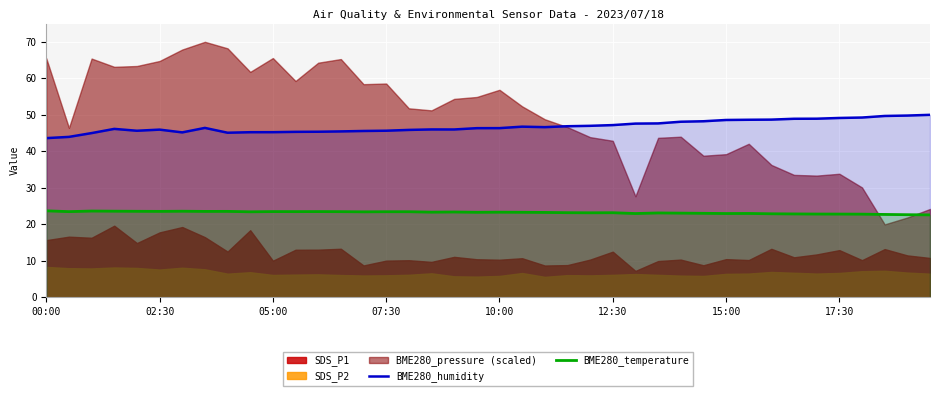

The value of BME280_humidity at 17:30 is 49.1. True or false?

True